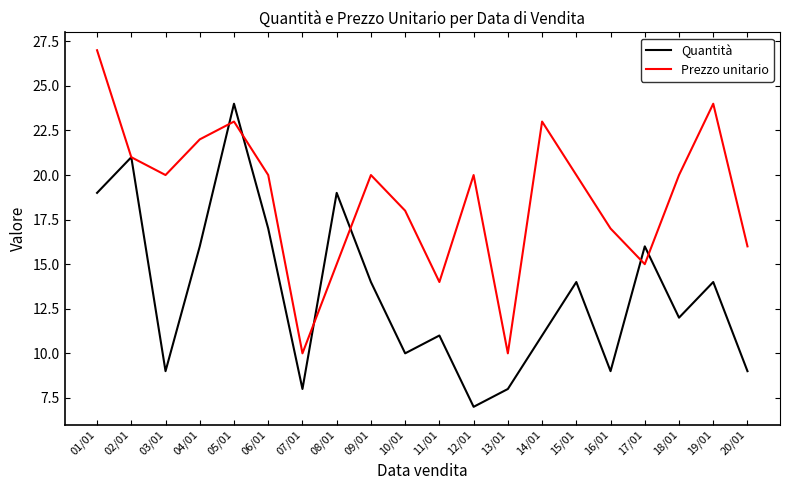

At which category does the chart reach its peak across all series?

01/01